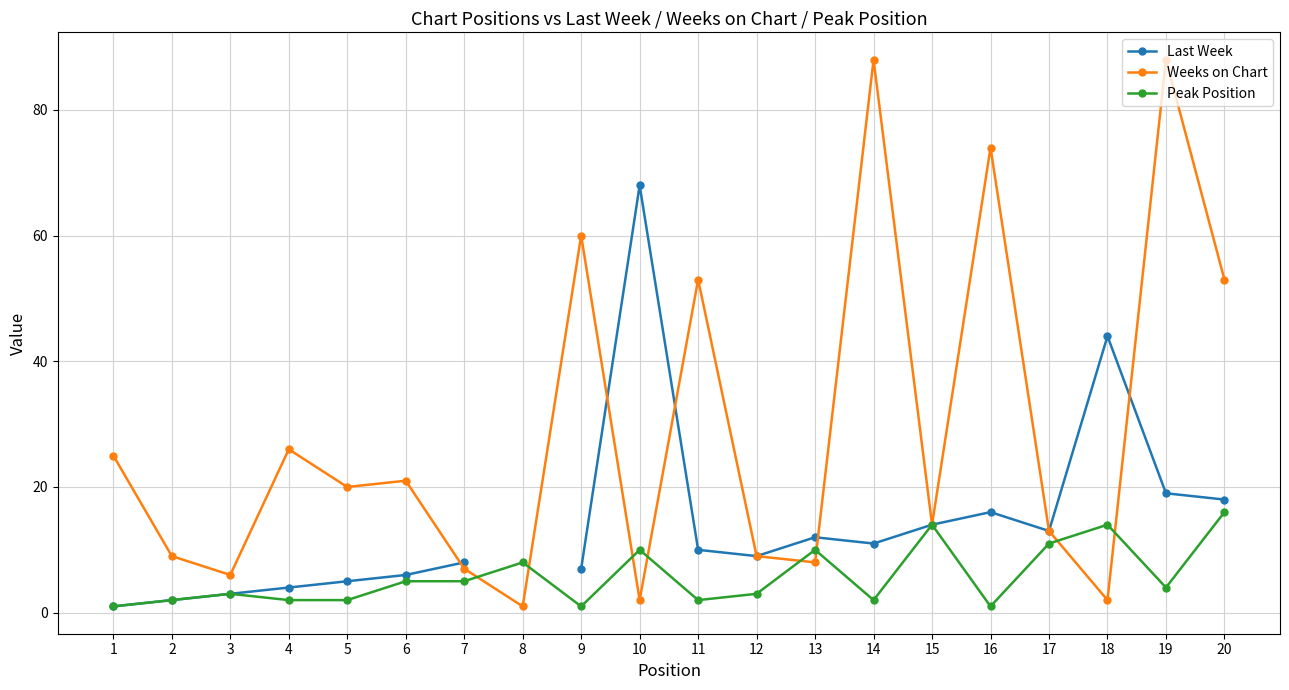

Which series changed the most between 9 and 14?

Weeks on Chart